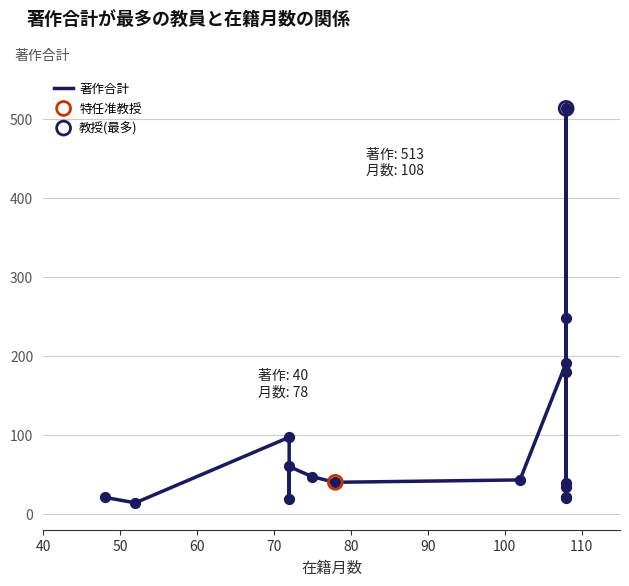

Approximately how many times larger is the value at 90 compared to 50?

3.4